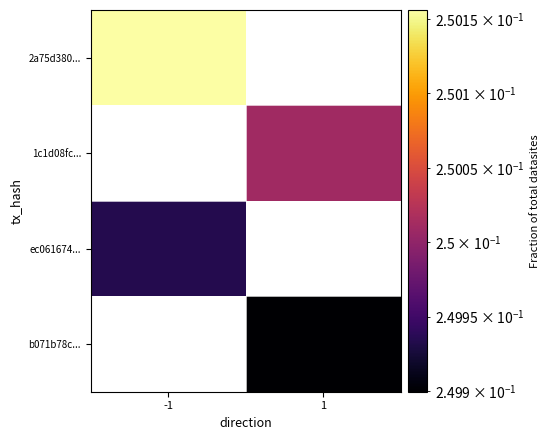

Count the number of data series in this chart.

4